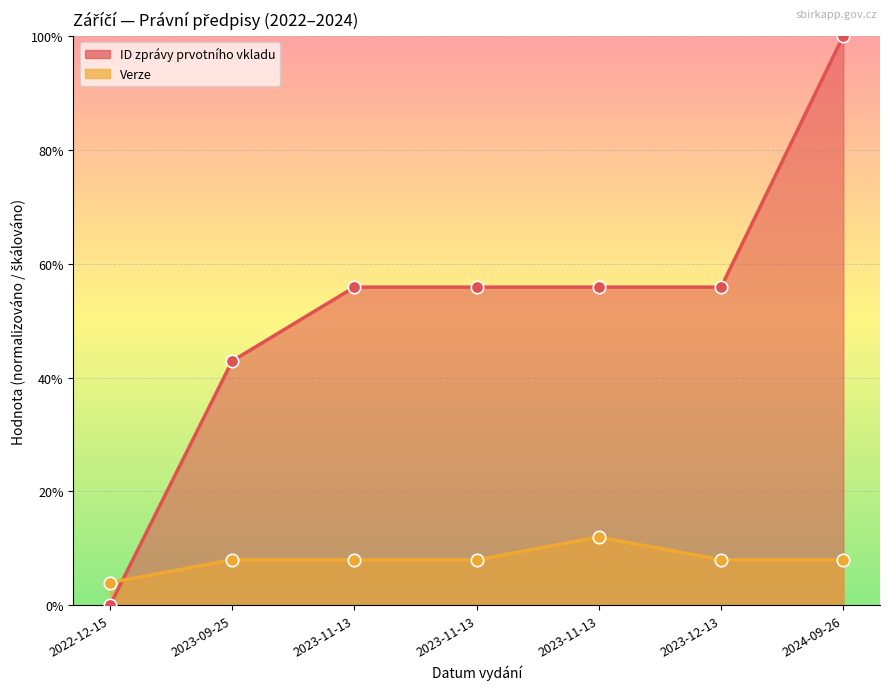

What are all the series names shown in the legend?

ID zprávy prvotního vkladu, Verze